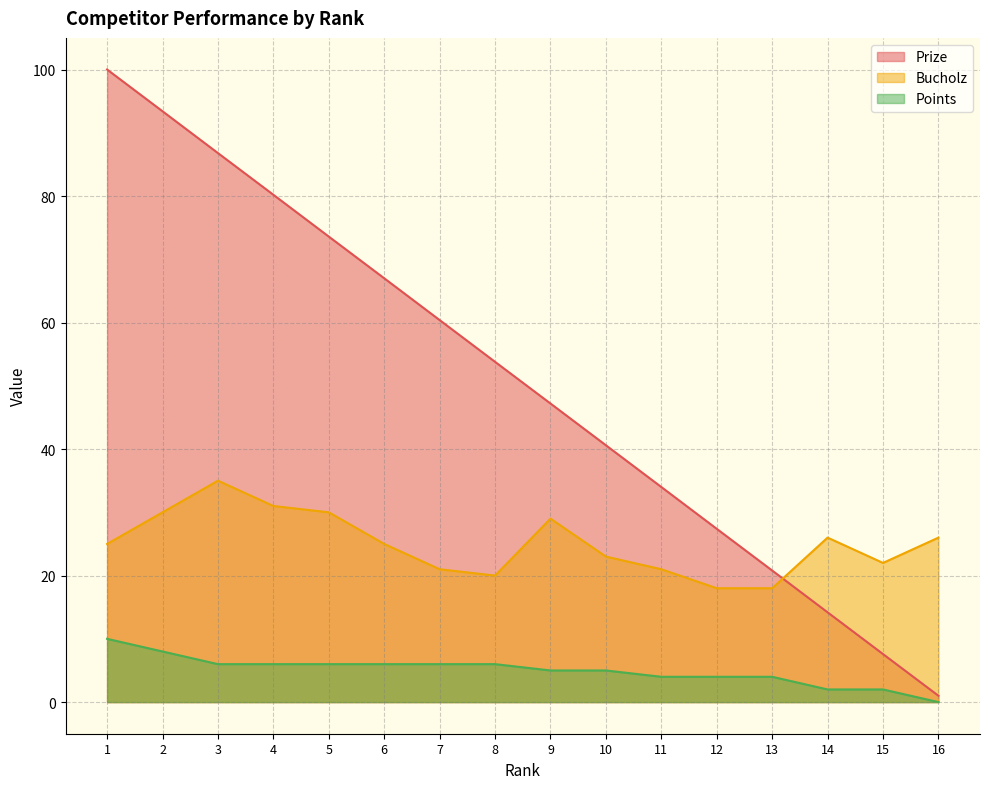

What is the value of the Prize point at the 8th from the left?

53.8